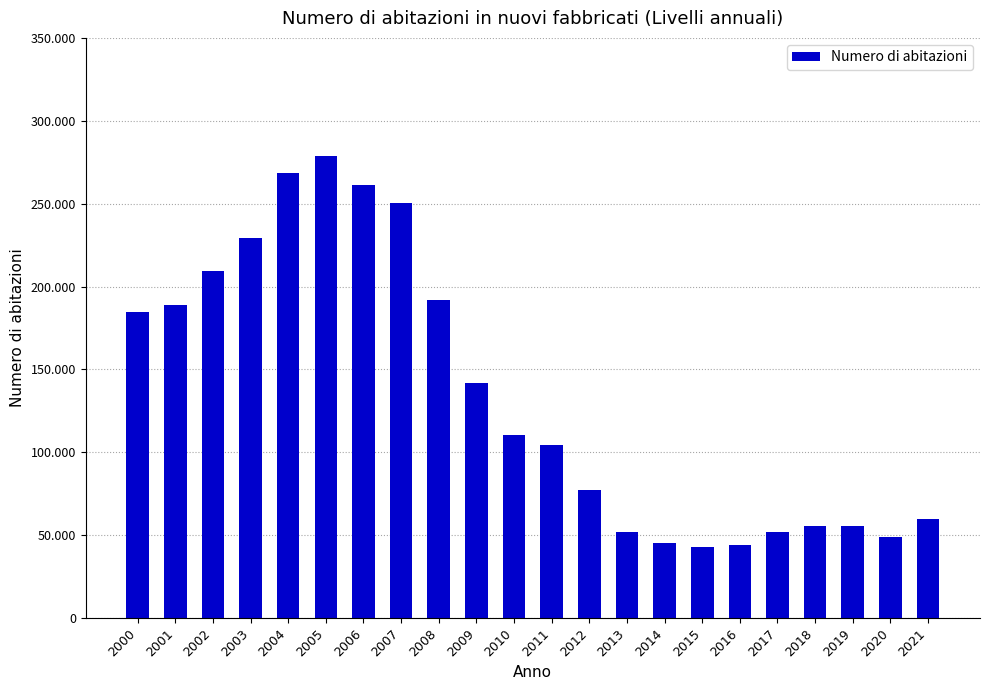

What is the minimum value shown in the chart?

42879